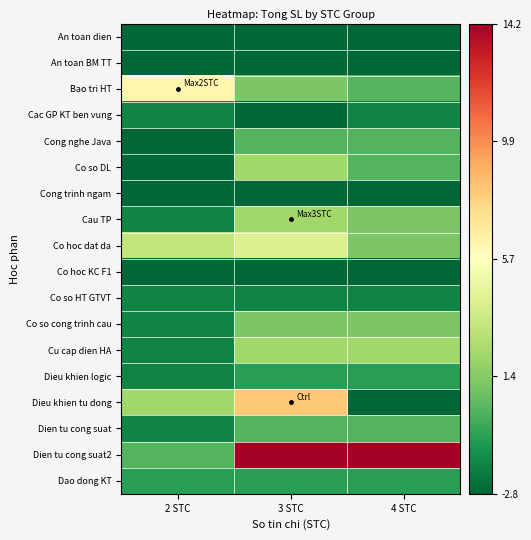

What is the spread (max minus min) of values at 4 STC?

17.0